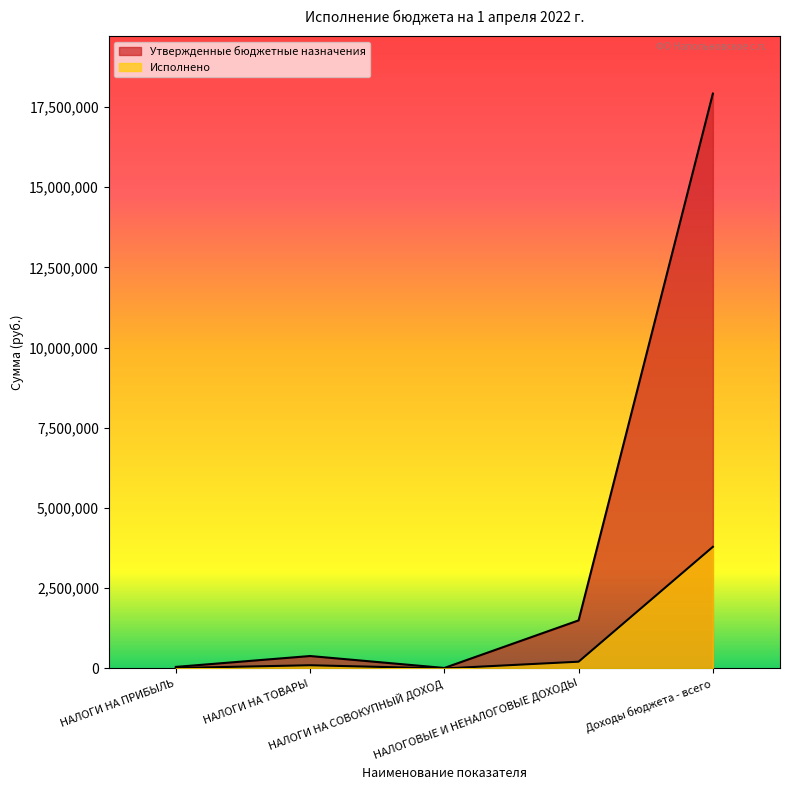

True or false: Исполнено and Утвержденные бюджетные назначения intersect in this chart.

False